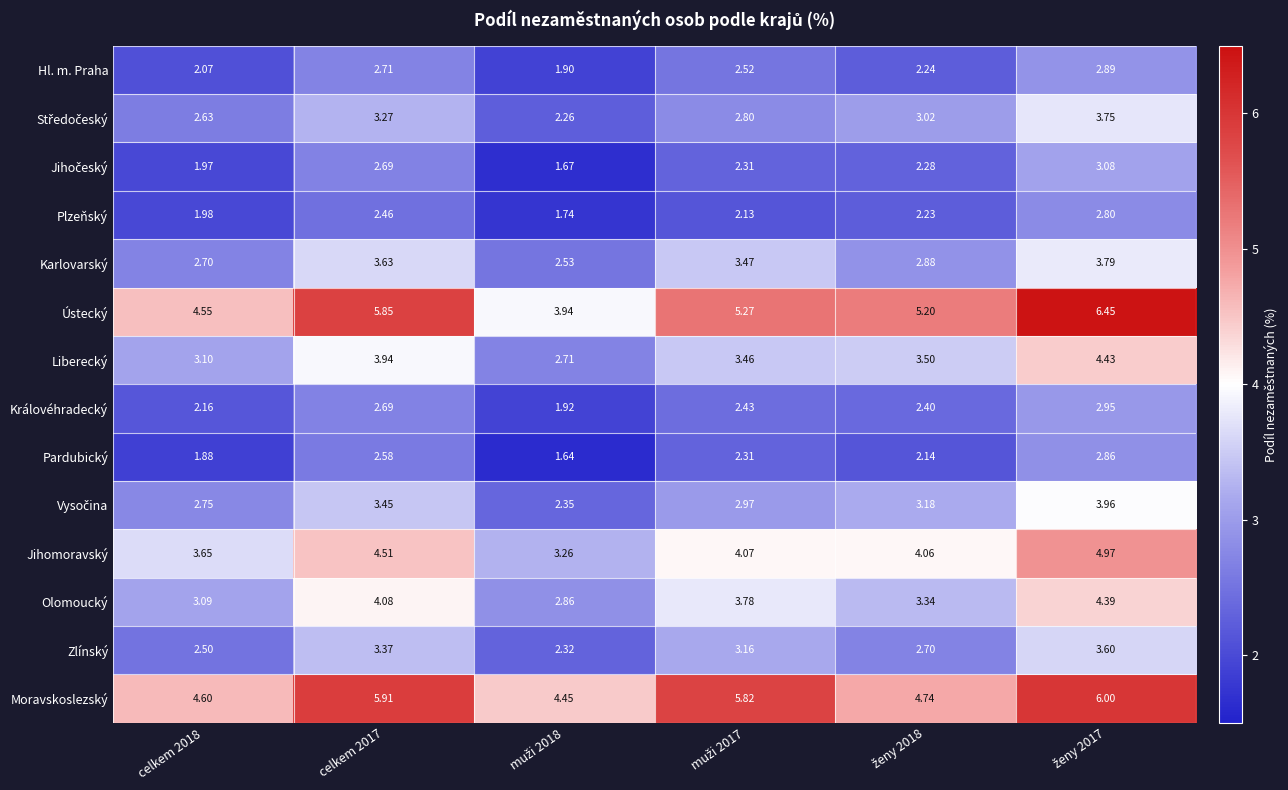

Which series has the largest total across all categories?

Moravskoslezský